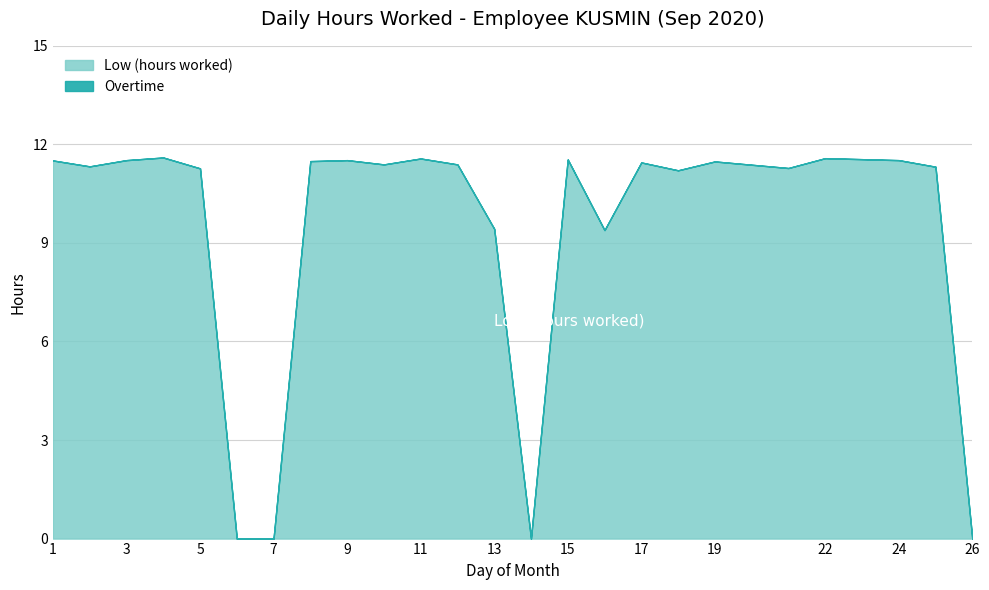

How many lines are shown in the chart?

2